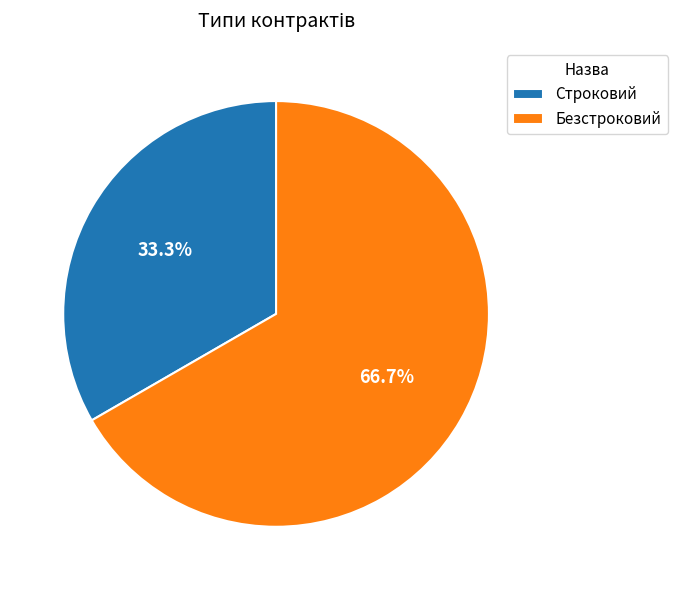

Which slice is the smallest?

Строковий